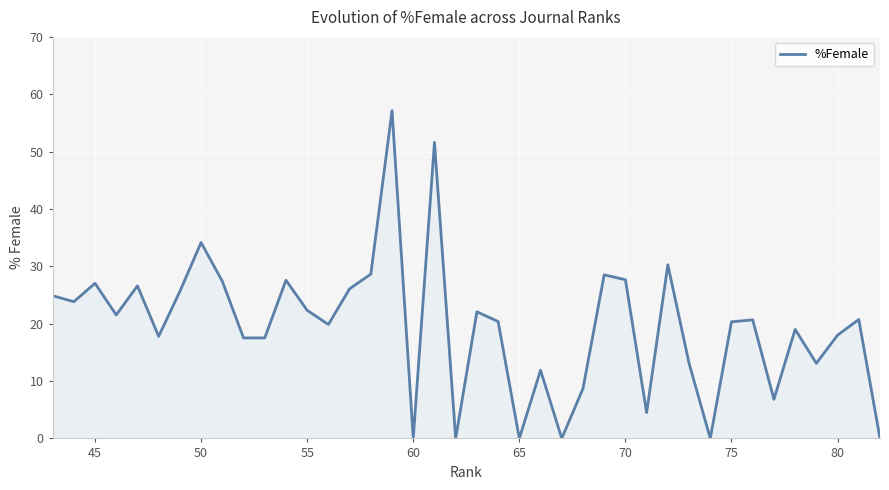

How many data points does each series have?

40